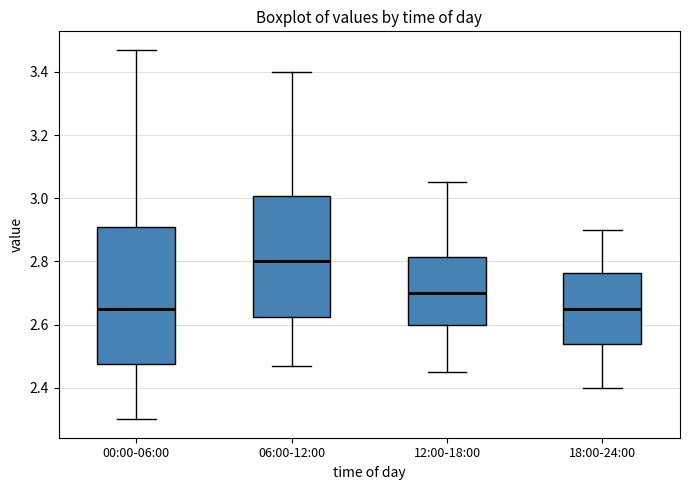

Reading left to right, transcribe this box plot: for each box, give where its median line is, the range the box spans, and where its two whiskers end, as read against the y-axis. The values are not printed on the chart, so give them approximately, as read against the axis.

00:00-06:00: median 2.66, box 2.48 to 2.90, whiskers 2.30 to 3.48
06:00-12:00: median 2.80, box 2.62 to 3.00, whiskers 2.48 to 3.40
12:00-18:00: median 2.70, box 2.60 to 2.82, whiskers 2.46 to 3.06
18:00-24:00: median 2.66, box 2.54 to 2.76, whiskers 2.40 to 2.90